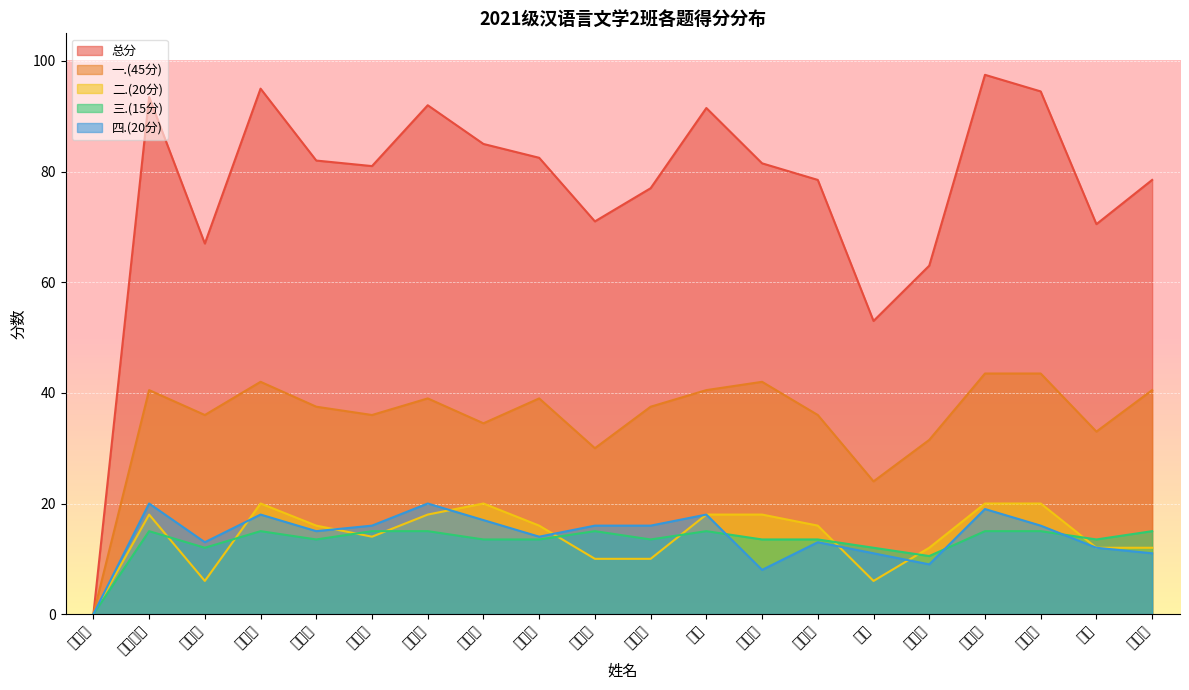

After their last crossing, which series has the higher values: 二.(20分) or 三.(15分)?

三.(15分)